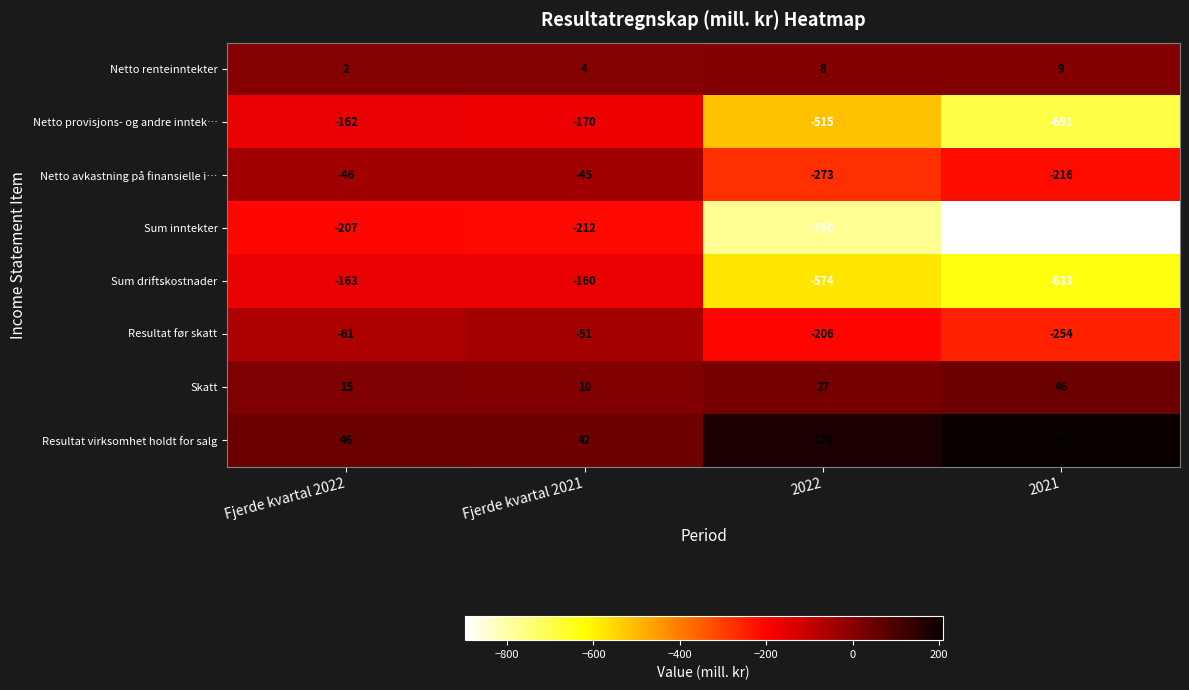

List the series in order of their peak value, lowest first.

Sum inntekter, Netto provisjons- og andre inntek…, Sum driftskostnader, Resultat før skatt, Netto avkastning på finansielle i…, Netto renteinntekter, Skatt, Resultat virksomhet holdt for salg